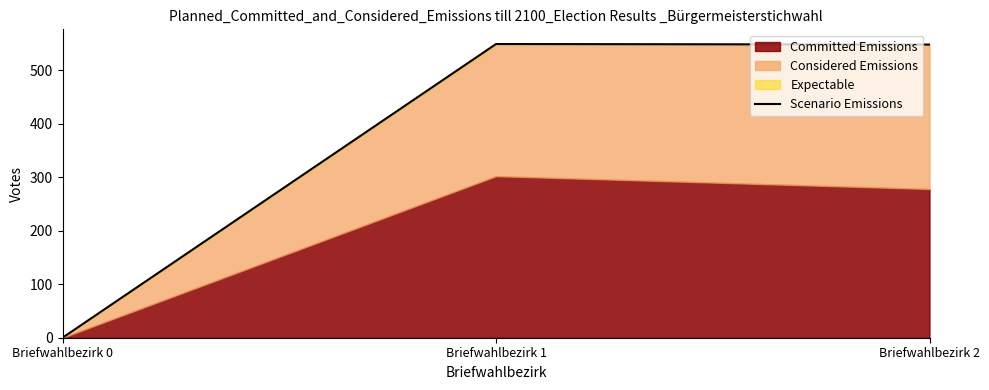

List the labels in order of value, smallest first.

Briefwahlbezirk 0, Briefwahlbezirk 2, Briefwahlbezirk 1